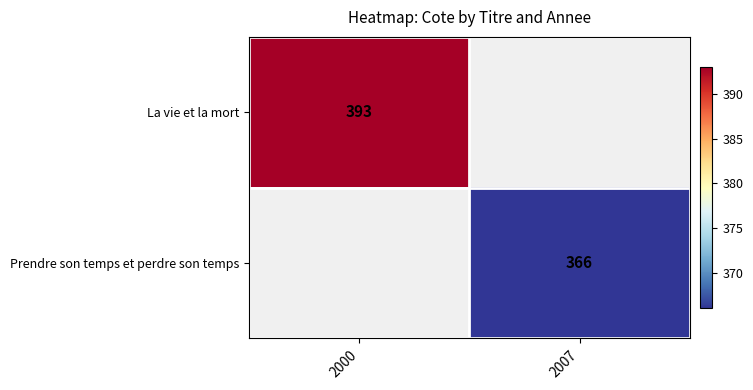

Which has a higher value, 2007 or 2000?

2000